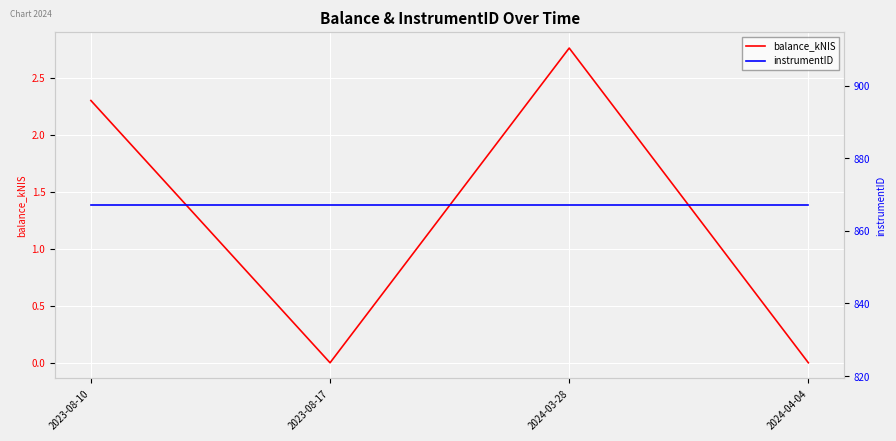

How many interior local valleys does the balance_kNIS series have?

1